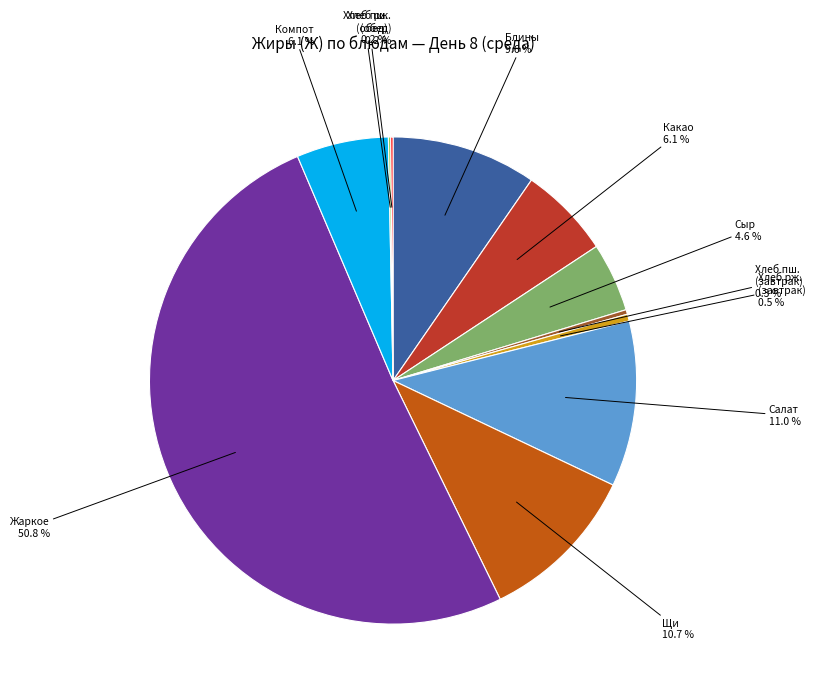

How many slices are in this pie chart?

11